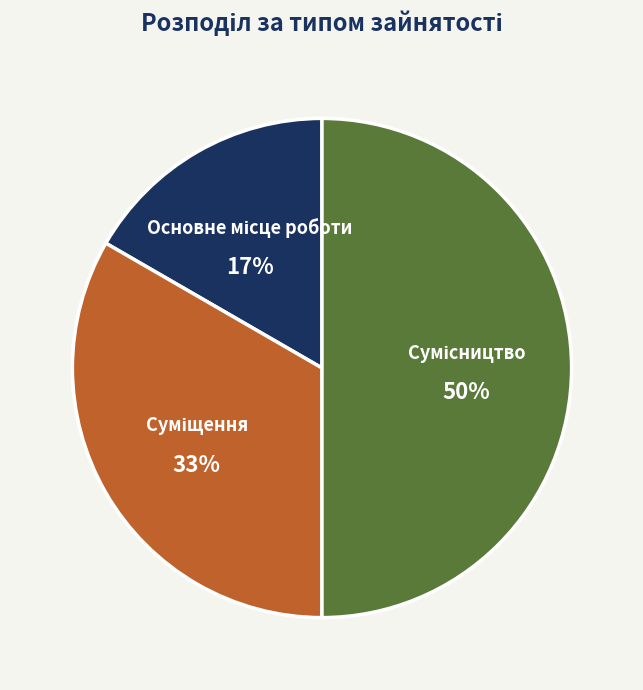

To the nearest percent, what is the difference between the largest and smallest slice percentages?

33%